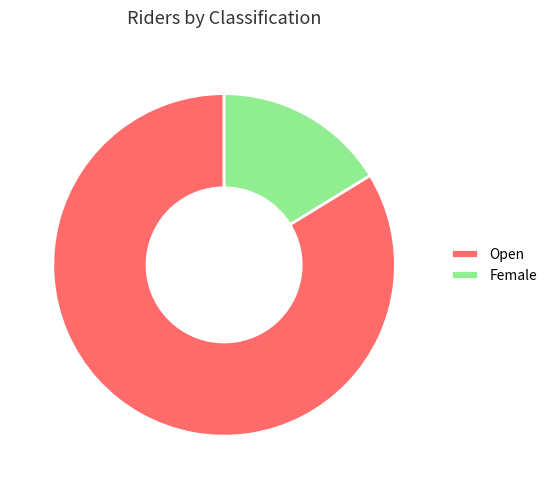

Which category accounts for the majority?

Open